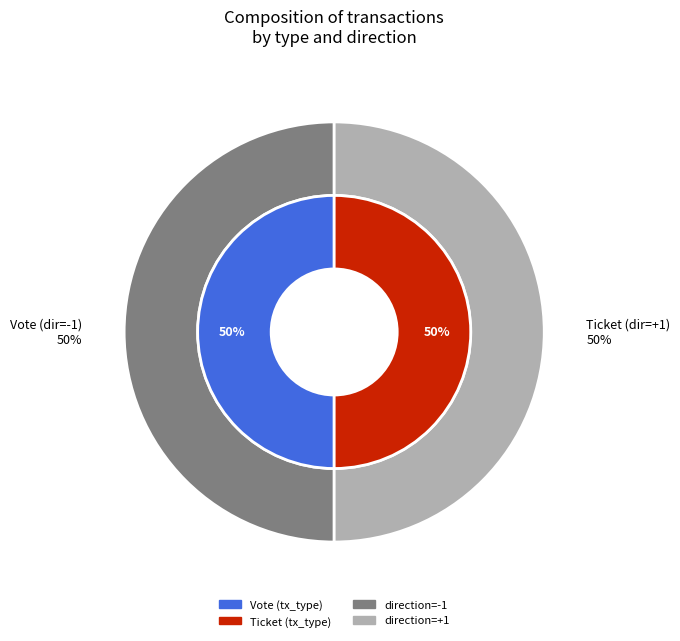

Which slice is the smallest?

Ticket